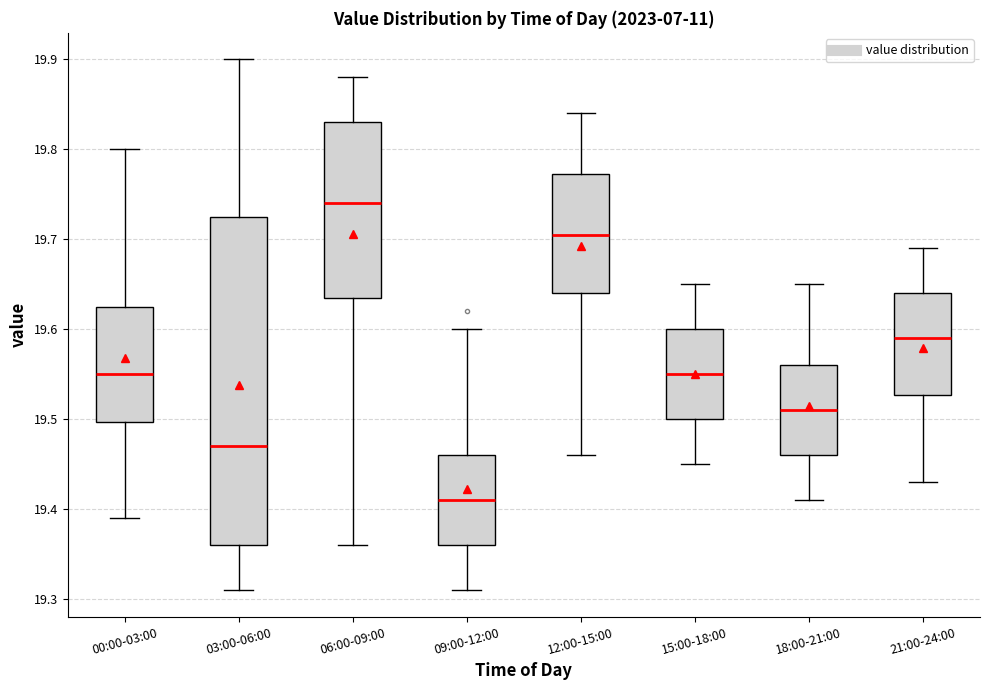

Which box's median line is the lowest?

09:00-12:00